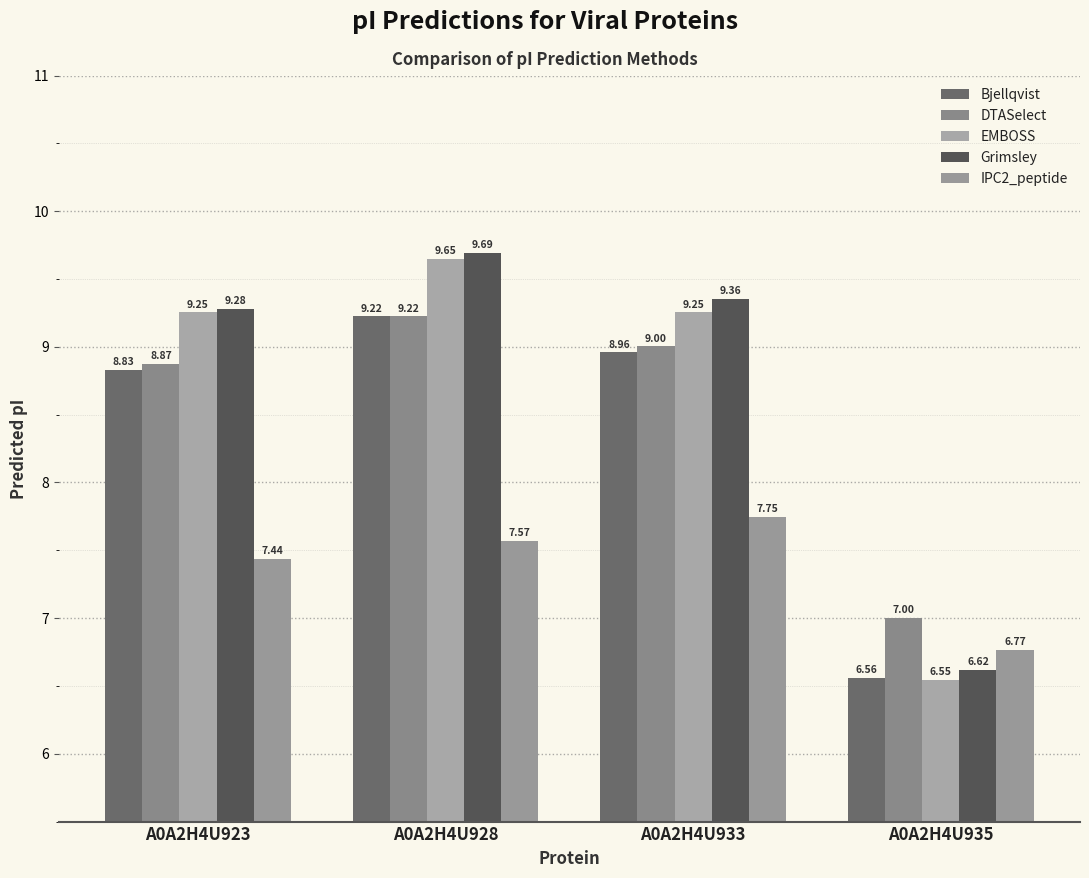

How many data points does each series have?

4